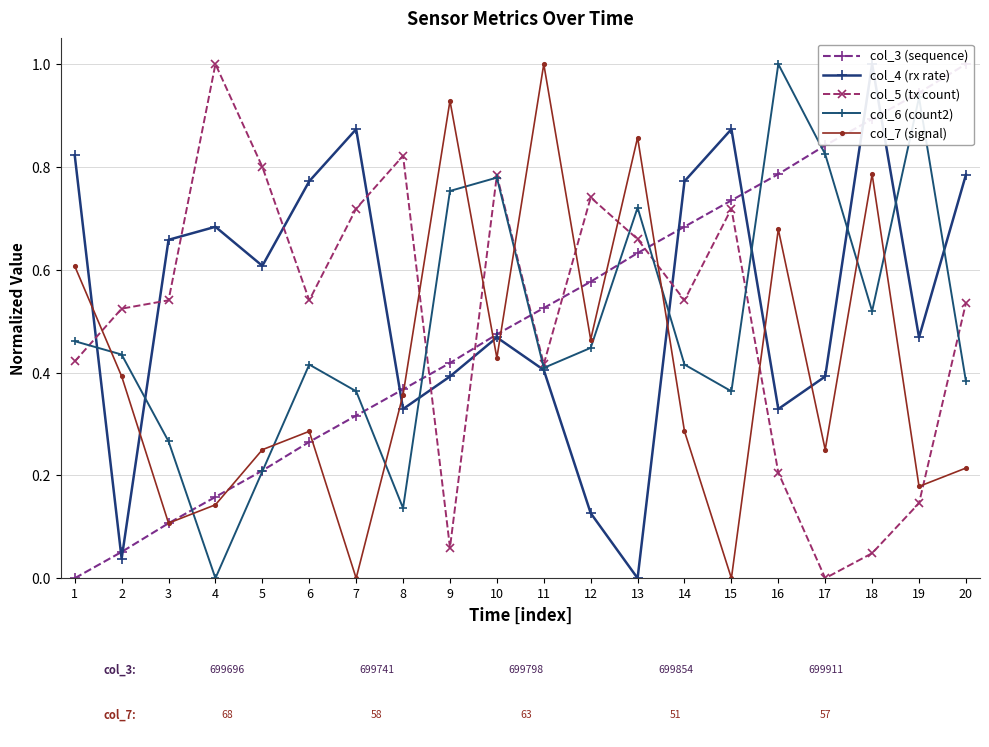

What are all the series names shown in the legend?

col_3 (sequence), col_4 (rx rate), col_5 (tx count), col_6 (count2), col_7 (signal)